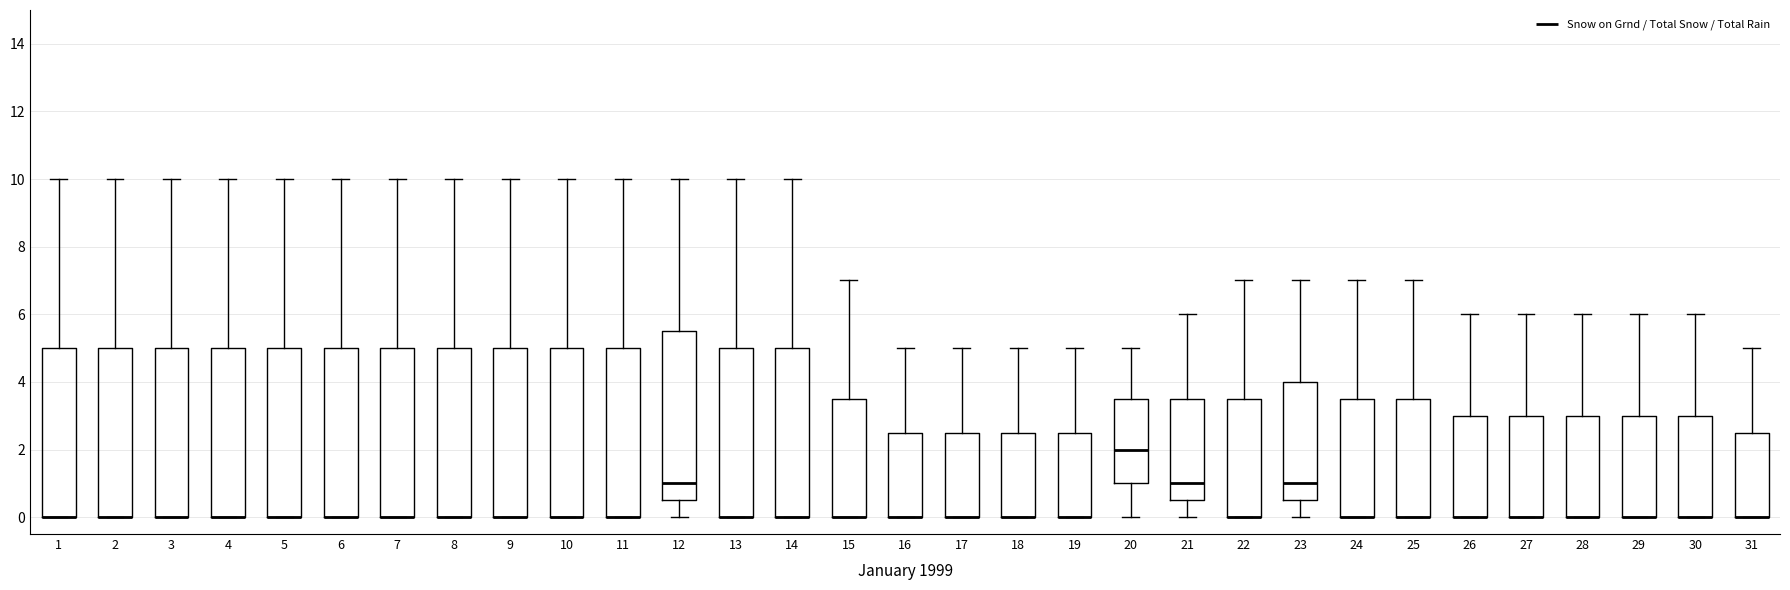

Reading left to right, read every box against the y-axis: the position of its median line, the range the box covers, and the ends of its whiskers. The values are not printed on the chart, so give them approximately, as read against the axis.

1: median 0.0 (drawn on the box's lower edge), box 0.0 to 5.0, whiskers 0.0 to 10.0
2: median 0.0 (drawn on the box's lower edge), box 0.0 to 5.0, whiskers 0.0 to 10.0
3: median 0.0 (drawn on the box's lower edge), box 0.0 to 5.0, whiskers 0.0 to 10.0
4: median 0.0 (drawn on the box's lower edge), box 0.0 to 5.0, whiskers 0.0 to 10.0
5: median 0.0 (drawn on the box's lower edge), box 0.0 to 5.0, whiskers 0.0 to 10.0
6: median 0.0 (drawn on the box's lower edge), box 0.0 to 5.0, whiskers 0.0 to 10.0
7: median 0.0 (drawn on the box's lower edge), box 0.0 to 5.0, whiskers 0.0 to 10.0
8: median 0.0 (drawn on the box's lower edge), box 0.0 to 5.0, whiskers 0.0 to 10.0
9: median 0.0 (drawn on the box's lower edge), box 0.0 to 5.0, whiskers 0.0 to 10.0
10: median 0.0 (drawn on the box's lower edge), box 0.0 to 5.0, whiskers 0.0 to 10.0
11: median 0.0 (drawn on the box's lower edge), box 0.0 to 5.0, whiskers 0.0 to 10.0
12: median 1.0, box 0.6 to 5.6, whiskers 0.0 to 10.0
13: median 0.0 (drawn on the box's lower edge), box 0.0 to 5.0, whiskers 0.0 to 10.0
14: median 0.0 (drawn on the box's lower edge), box 0.0 to 5.0, whiskers 0.0 to 10.0
15: median 0.0 (drawn on the box's lower edge), box 0.0 to 3.6, whiskers 0.0 to 7.0
16: median 0.0 (drawn on the box's lower edge), box 0.0 to 2.6, whiskers 0.0 to 5.0
17: median 0.0 (drawn on the box's lower edge), box 0.0 to 2.6, whiskers 0.0 to 5.0
18: median 0.0 (drawn on the box's lower edge), box 0.0 to 2.6, whiskers 0.0 to 5.0
19: median 0.0 (drawn on the box's lower edge), box 0.0 to 2.6, whiskers 0.0 to 5.0
20: median 2.0, box 1.0 to 3.6, whiskers 0.0 to 5.0
21: median 1.0, box 0.6 to 3.6, whiskers 0.0 to 6.0
22: median 0.0 (drawn on the box's lower edge), box 0.0 to 3.6, whiskers 0.0 to 7.0
23: median 1.0, box 0.6 to 4.0, whiskers 0.0 to 7.0
24: median 0.0 (drawn on the box's lower edge), box 0.0 to 3.6, whiskers 0.0 to 7.0
25: median 0.0 (drawn on the box's lower edge), box 0.0 to 3.6, whiskers 0.0 to 7.0
26: median 0.0 (drawn on the box's lower edge), box 0.0 to 3.0, whiskers 0.0 to 6.0
27: median 0.0 (drawn on the box's lower edge), box 0.0 to 3.0, whiskers 0.0 to 6.0
28: median 0.0 (drawn on the box's lower edge), box 0.0 to 3.0, whiskers 0.0 to 6.0
29: median 0.0 (drawn on the box's lower edge), box 0.0 to 3.0, whiskers 0.0 to 6.0
30: median 0.0 (drawn on the box's lower edge), box 0.0 to 3.0, whiskers 0.0 to 6.0
31: median 0.0 (drawn on the box's lower edge), box 0.0 to 2.6, whiskers 0.0 to 5.0